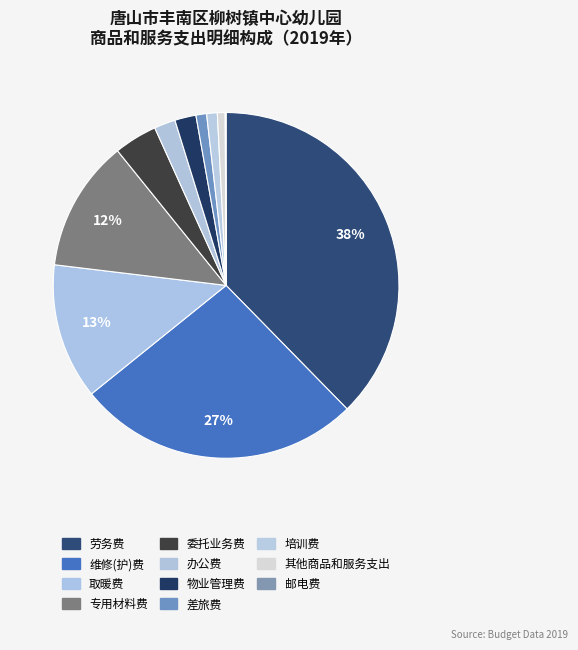

Count the number of slices in the pie.

11